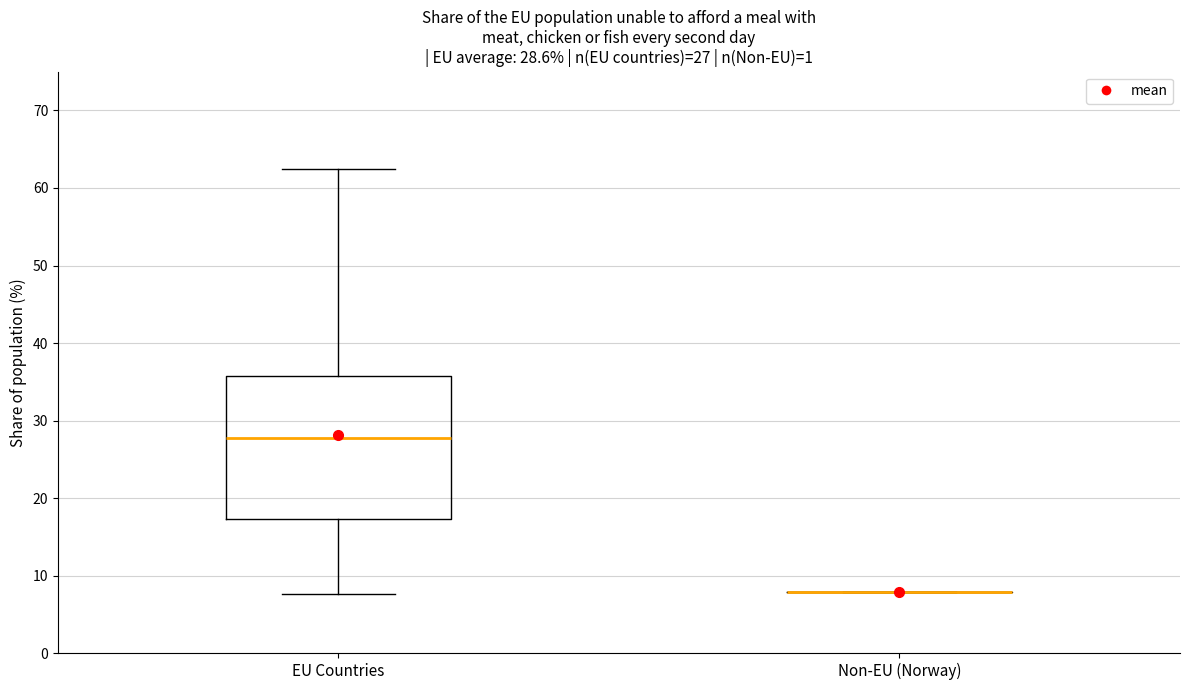

Which box is the tallest, from its lower edge to its upper edge?

EU Countries